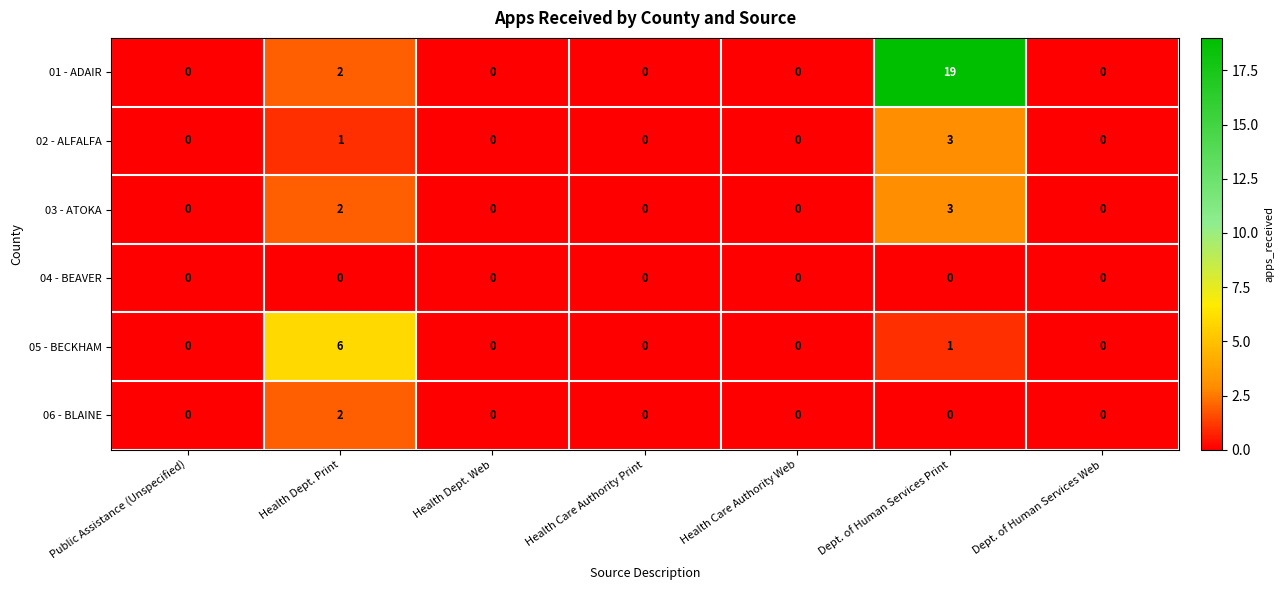

What is the difference between the maximum and minimum values in the 03 - ATOKA series?

3